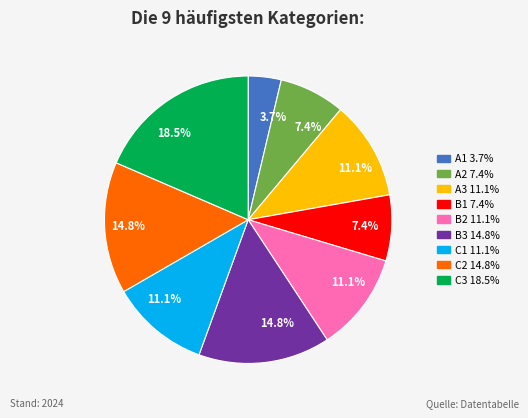

True or false: A2 accounts for 2% of the total.

False